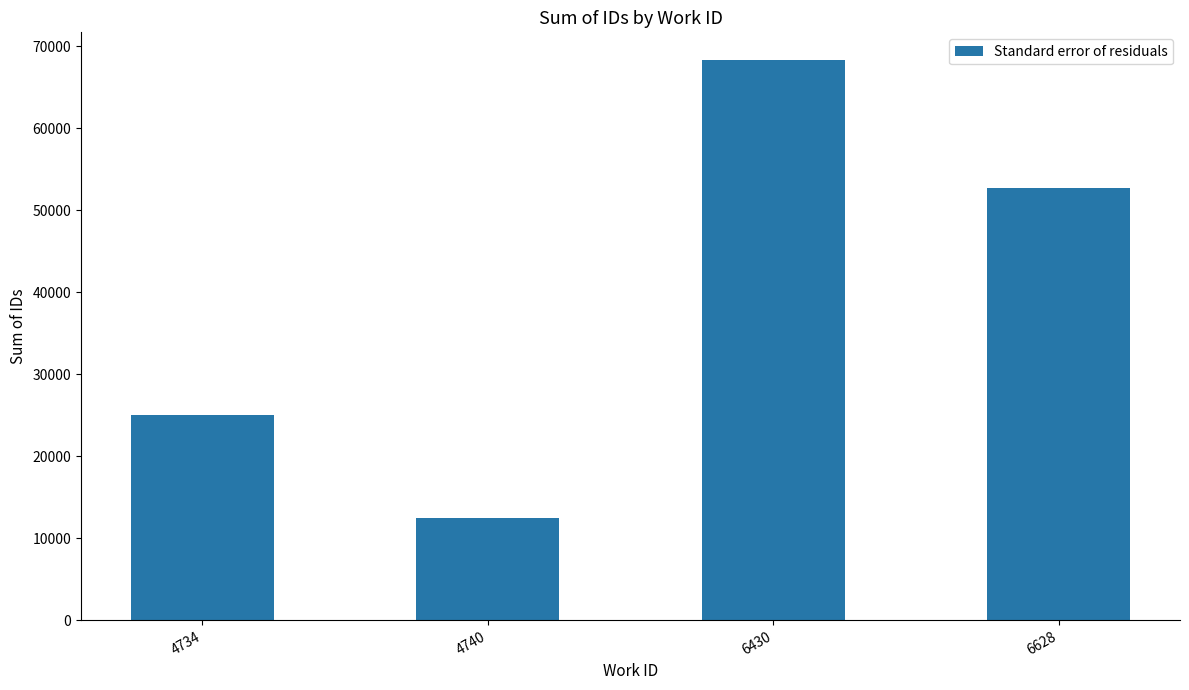

At which category does the chart reach its peak across all series?

6430